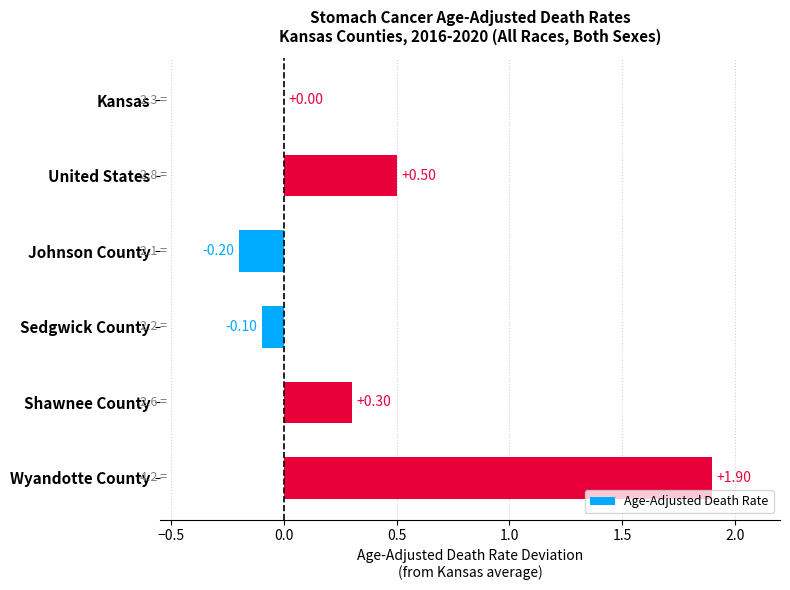

How many distinct data groups are displayed?

1